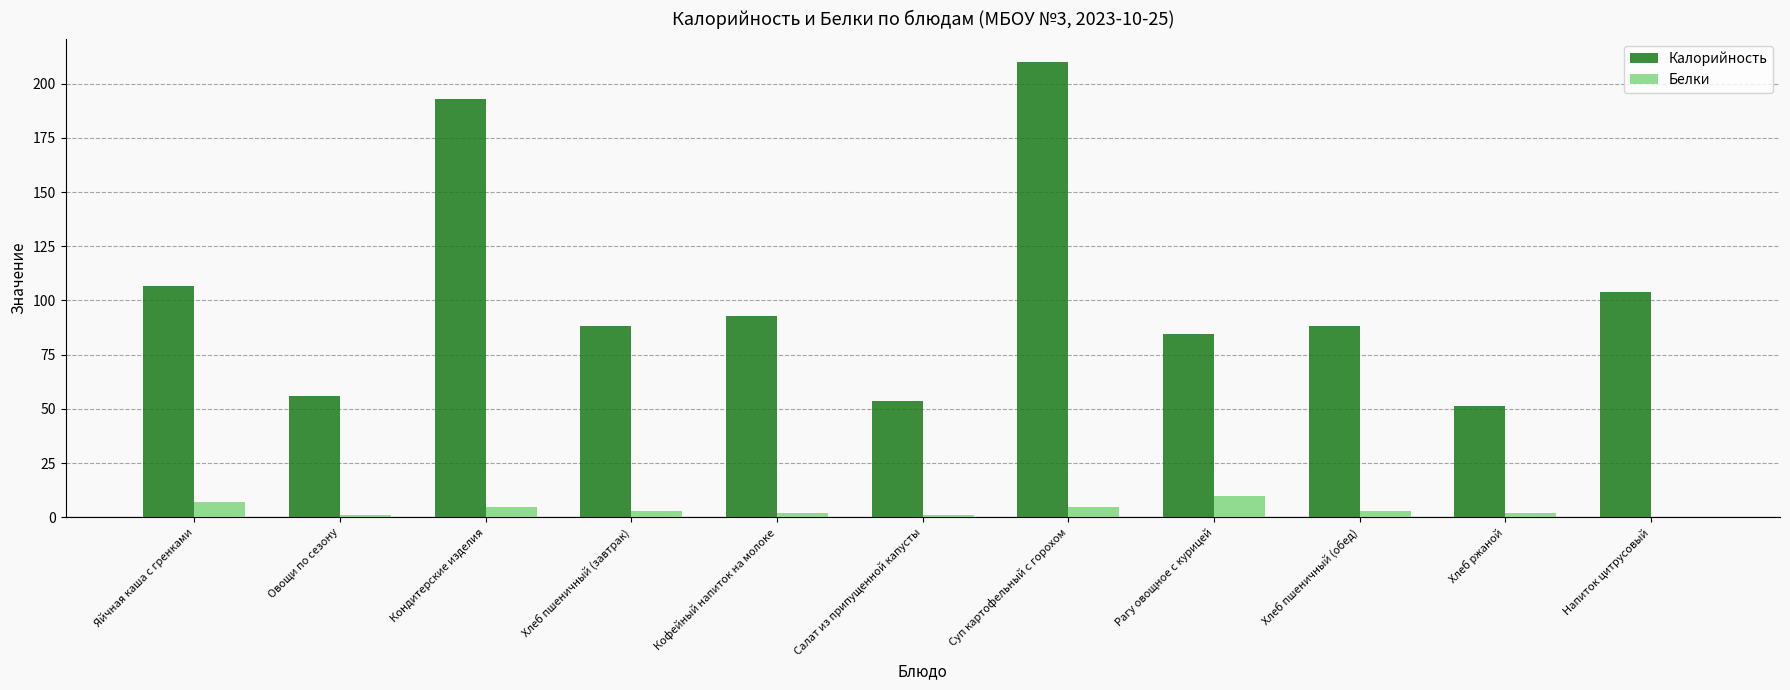

The Калорийность series shows 55.8 at Яйчная каша с гренками. True or false?

False